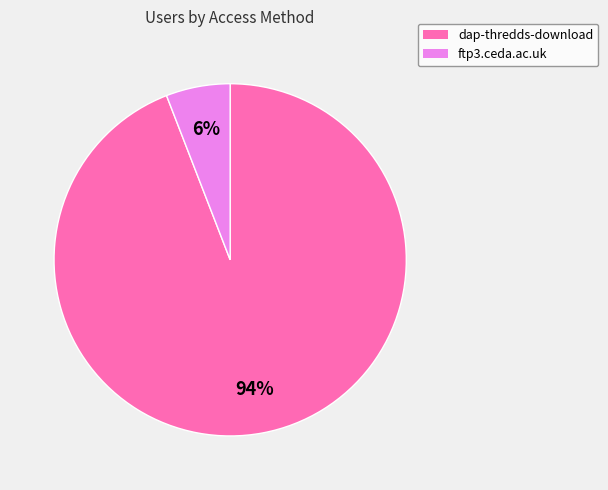

What is the ratio of the value at ftp3.ceda.ac.uk to the value at dap-thredds-download?

0.1